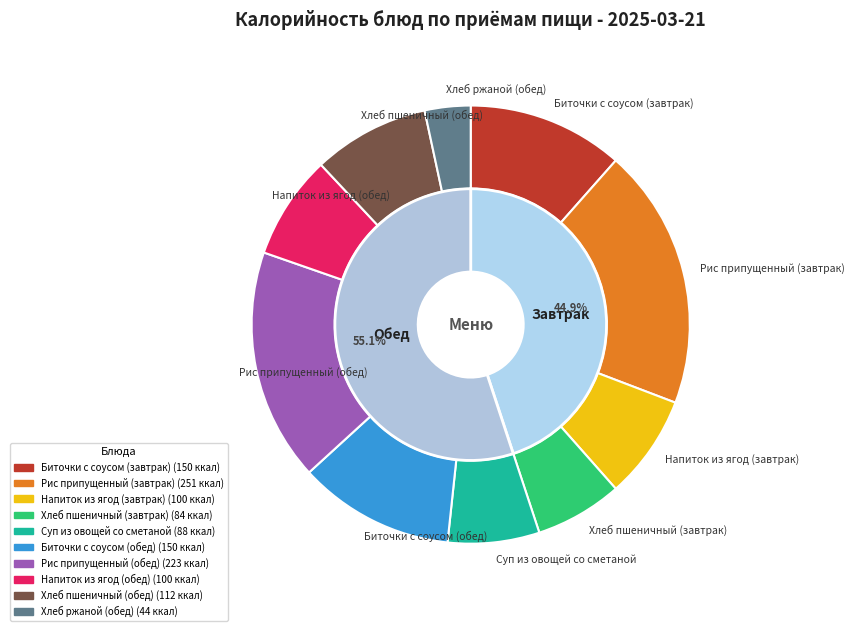

Rank the categories by value from highest to lowest.

Рис припущенный (завтрак), Рис припущенный (обед), Биточки с соусом (завтрак), Биточки с соусом (обед), Хлеб пшеничный (обед), Напиток из ягод (завтрак), Напиток из ягод (обед), Суп из овощей со сметаной, Хлеб пшеничный (завтрак), Хлеб ржаной (обед)